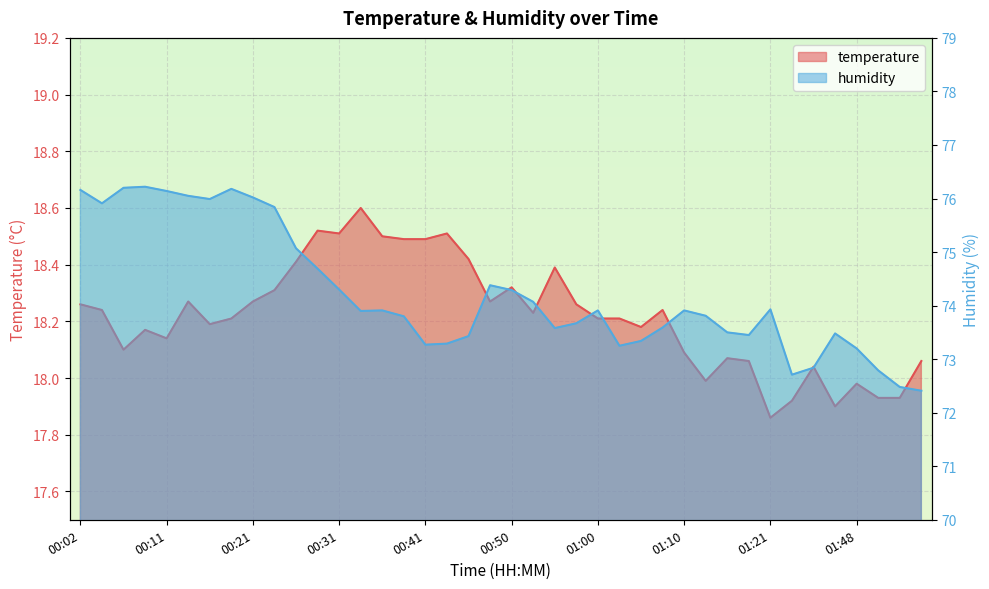

Rank the series by their maximum value, from highest to lowest.

humidity, temperature